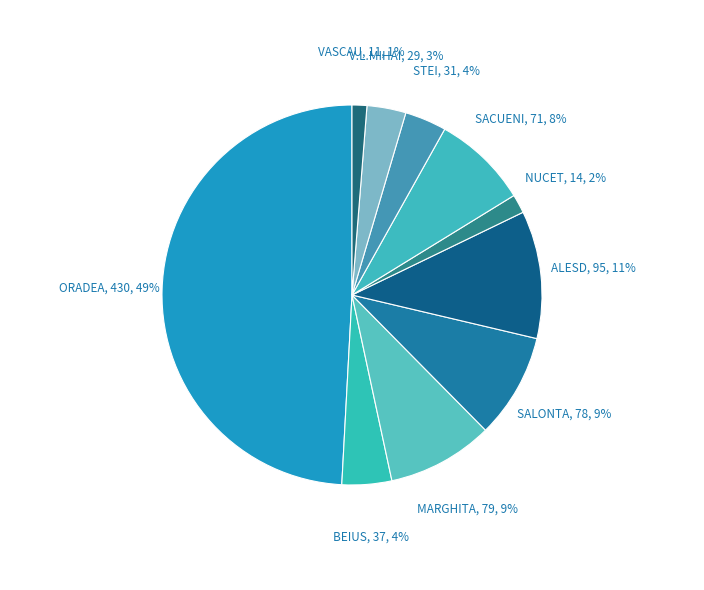

How many segments does this pie chart have?

10